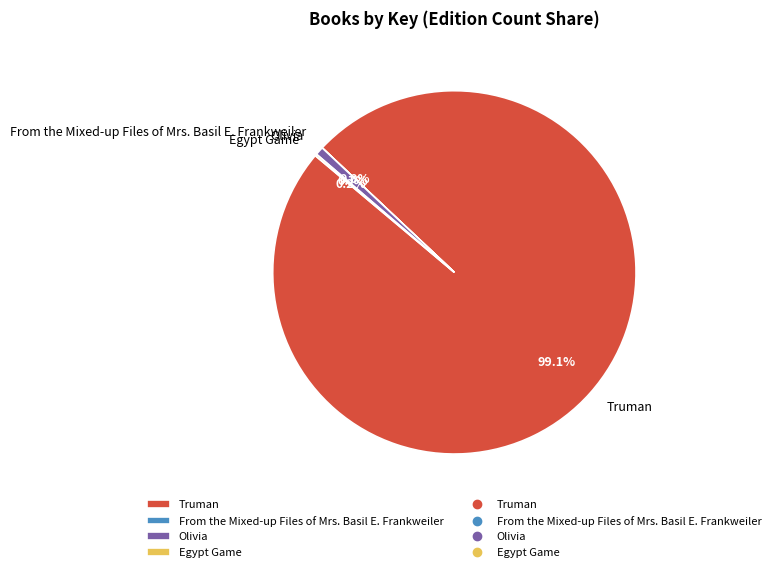

What percentage do Olivia and Truman together represent?

99.8%